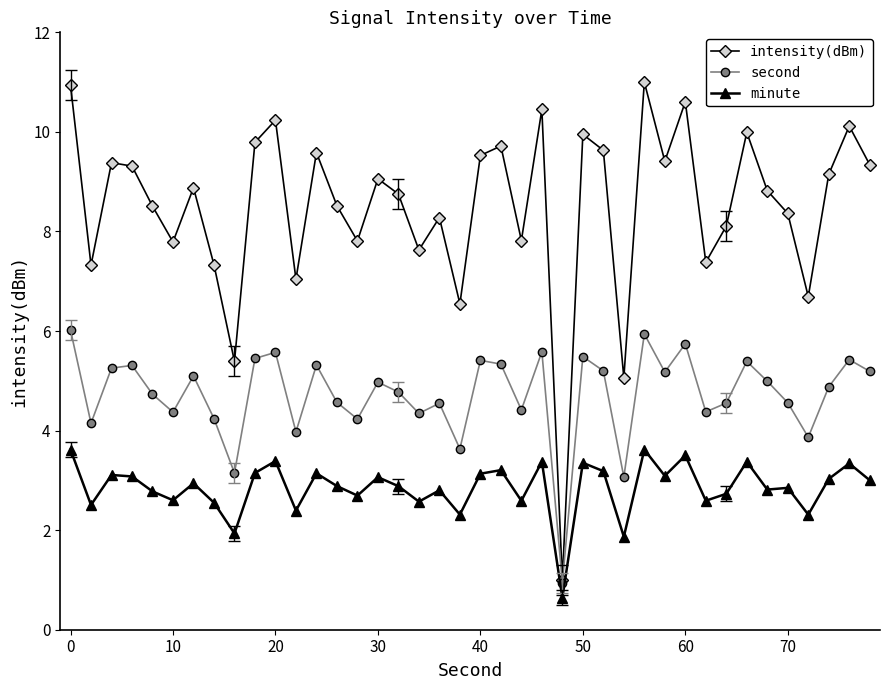

True or false: minute and intensity(dBm) cross at least once.

False